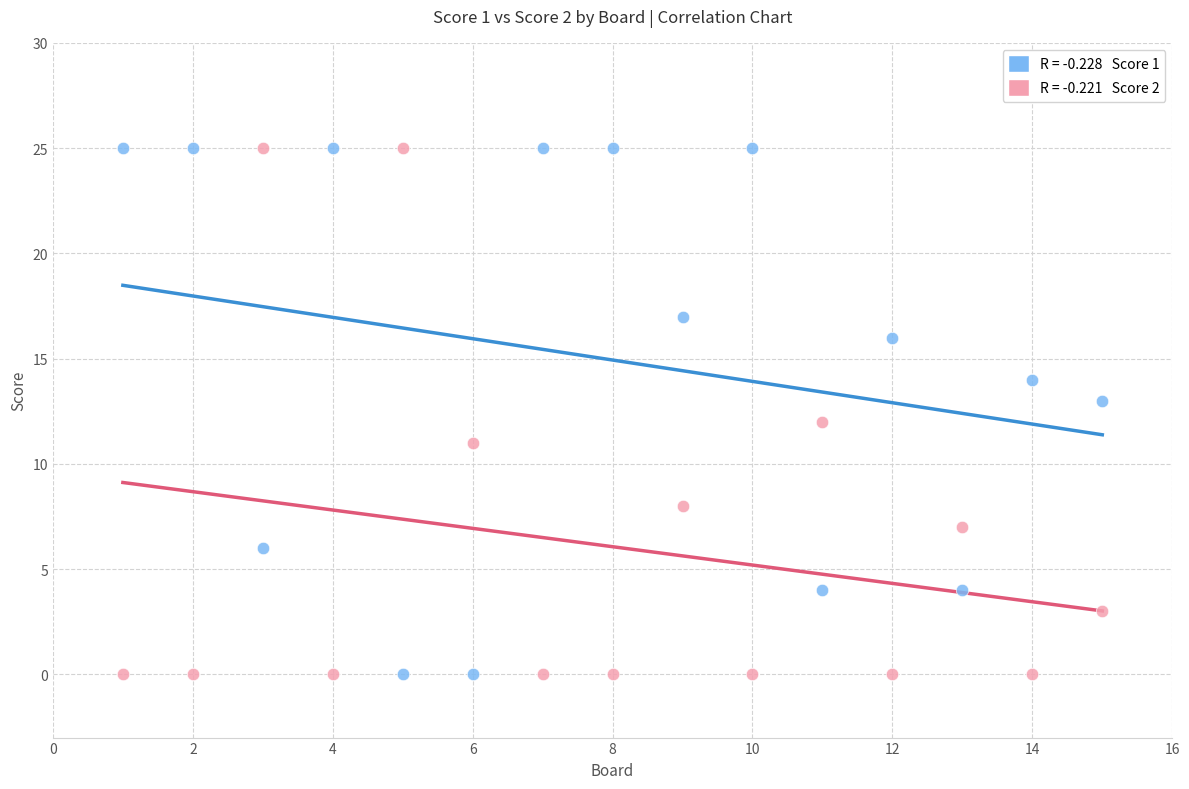

Across all data points, what is the range of Y values (max minus min)?

25